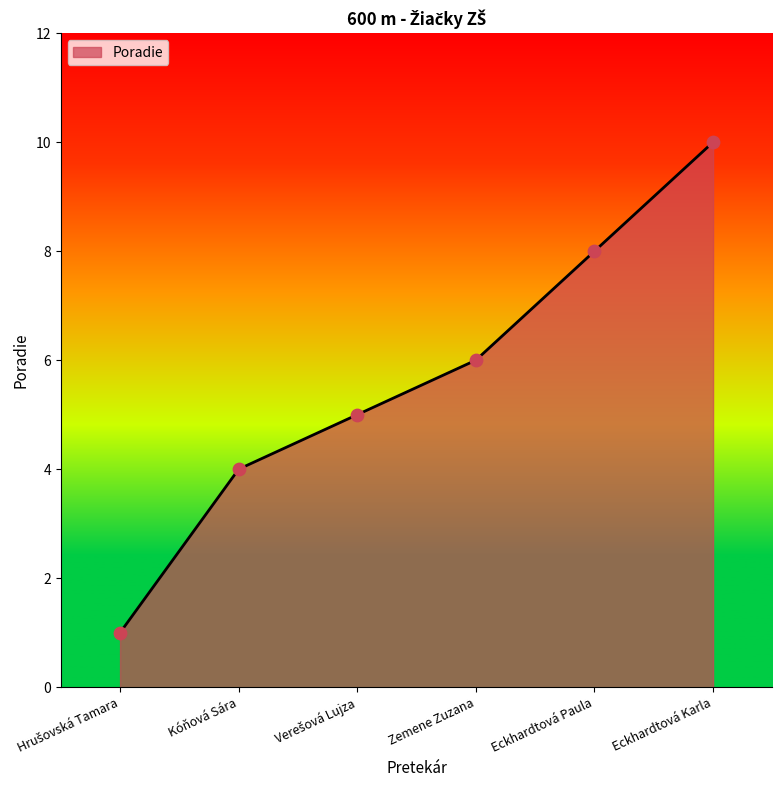

What is the ratio of the value at Eckhardtová Paula to the value at Eckhardtová Karla?

0.8